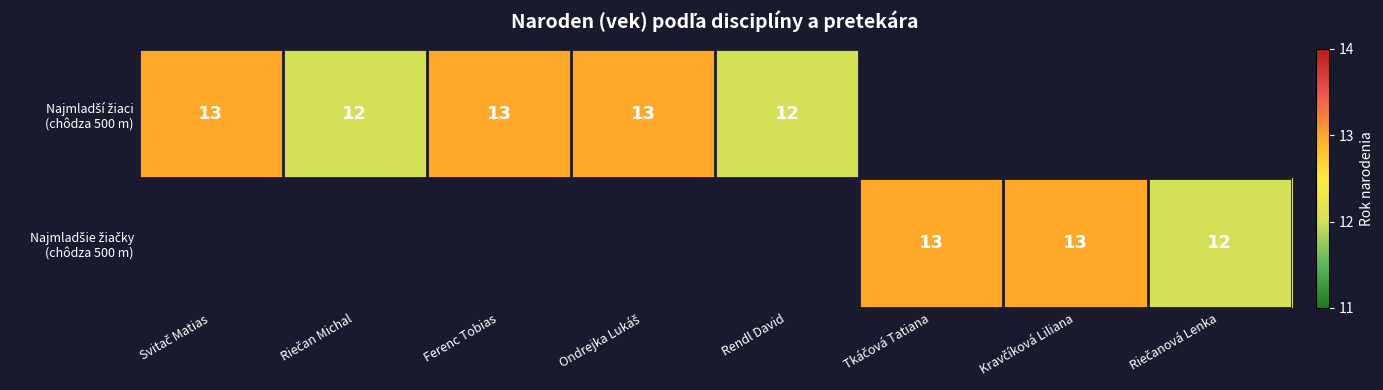

What is the difference between the maximum and minimum values in the Najmladší žiaci (chôdza 500 m) series?

1.0